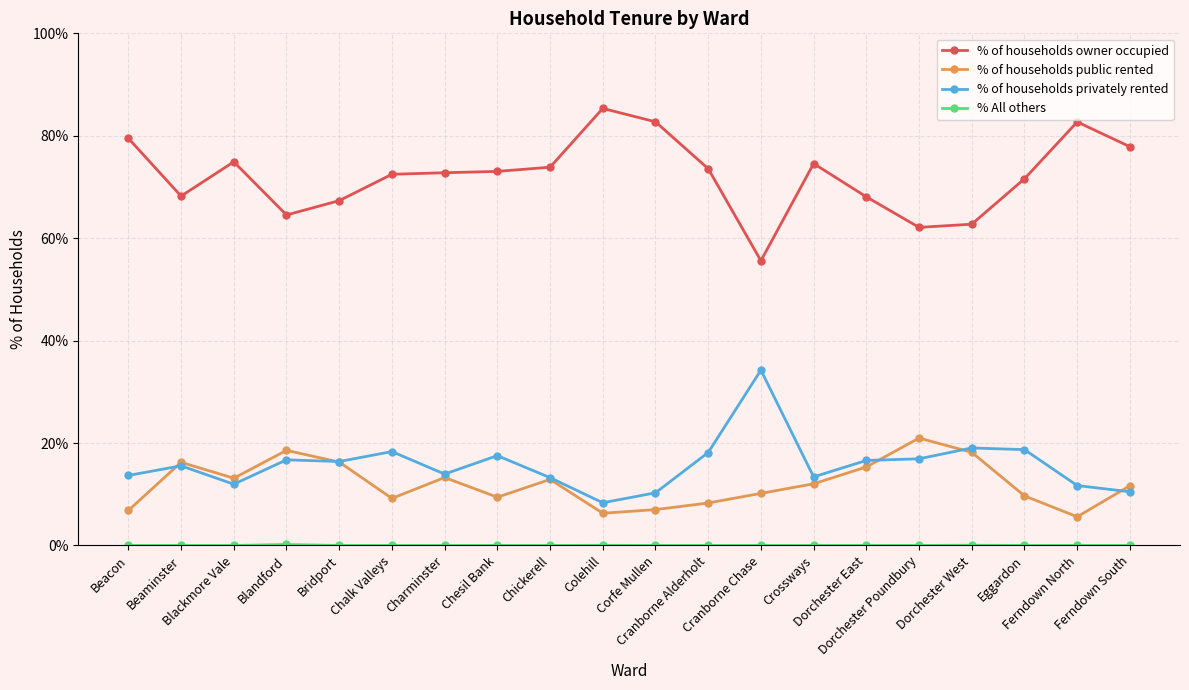

Is the value of % of households public rented at Dorchester Poundbury greater than the value of % of households privately rented at Blandford?

Yes